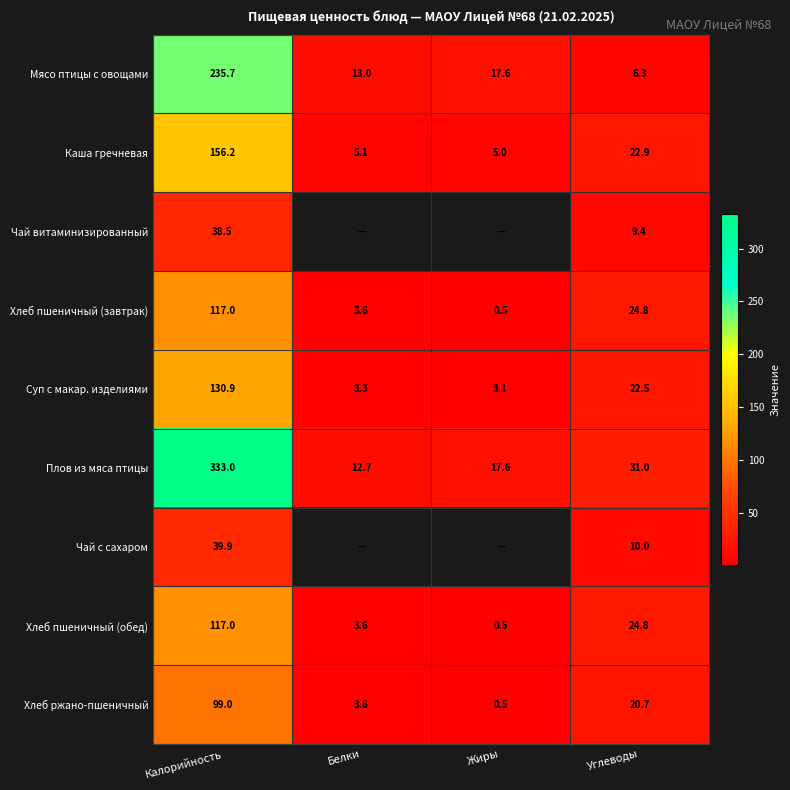

How many series are shown in this chart?

9